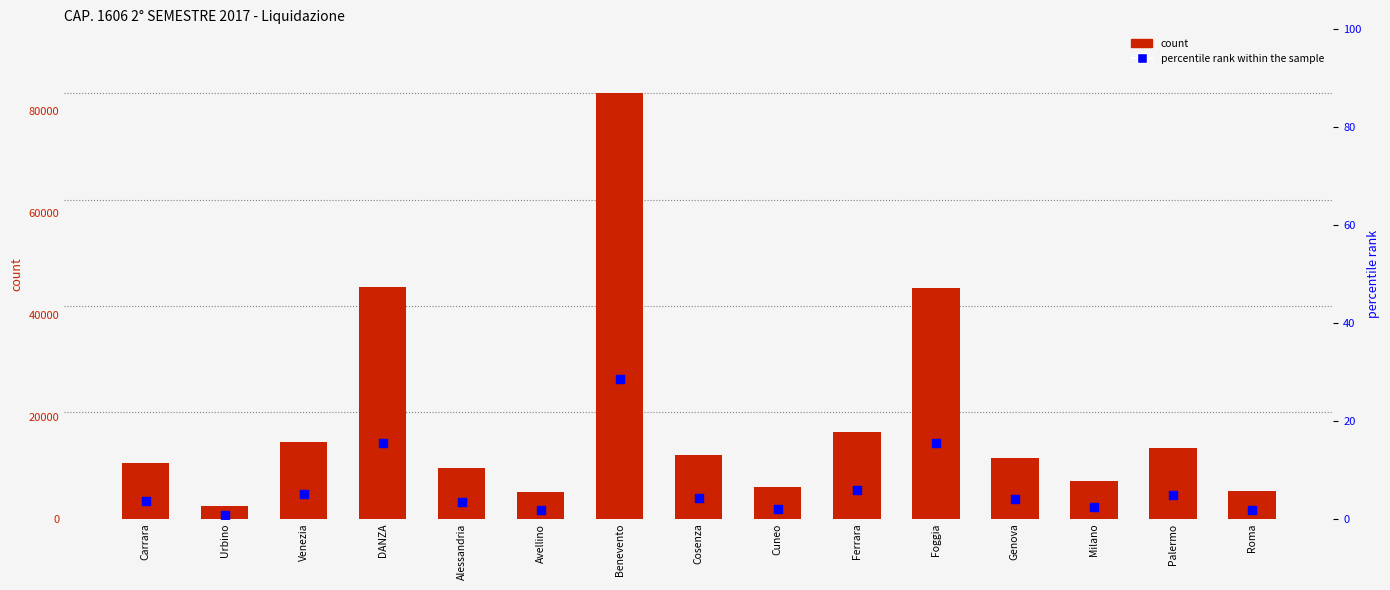

What are all the series names shown in the legend?

count, percentile rank within the sample